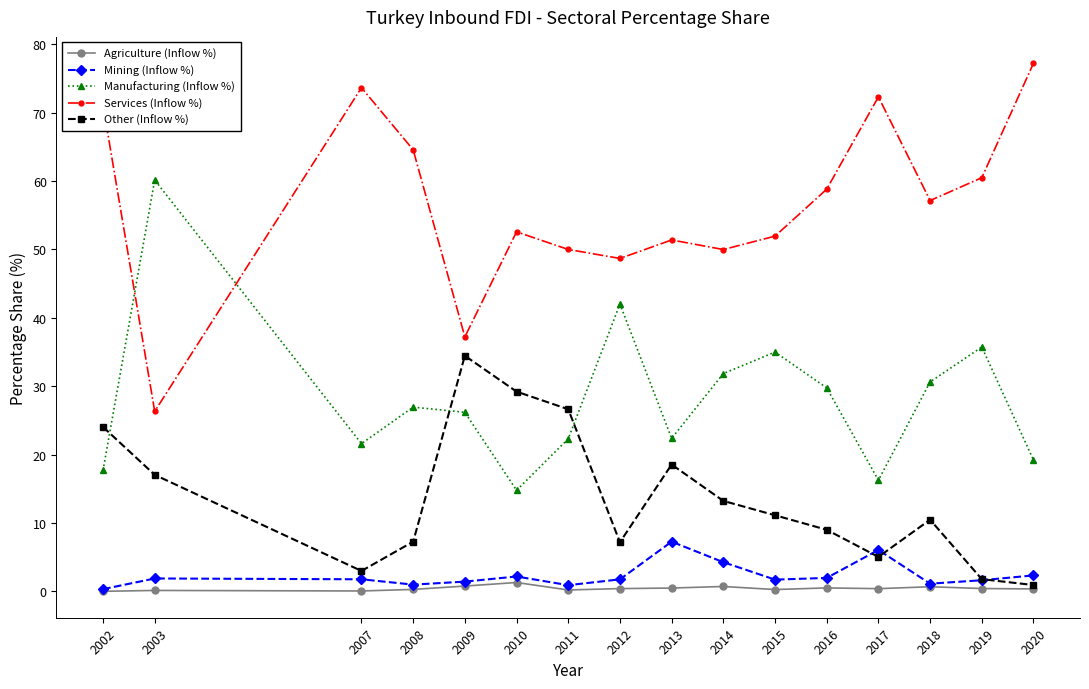

The Other (Inflow %) series shows 9.0 at 2016. True or false?

True